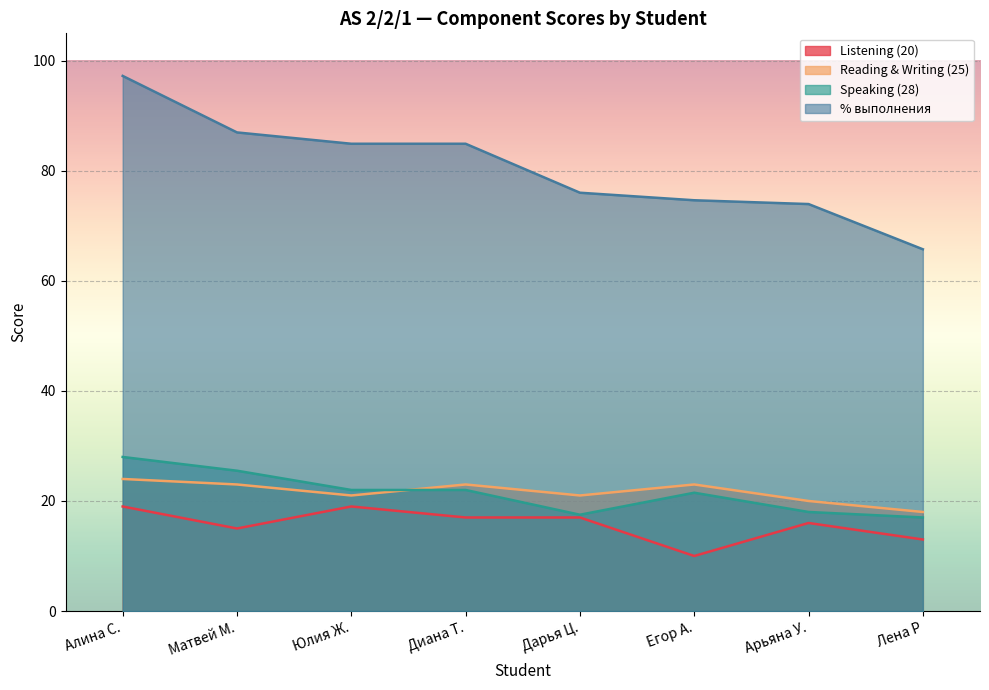

True or false: Listening (20) and % выполнения intersect in this chart.

False